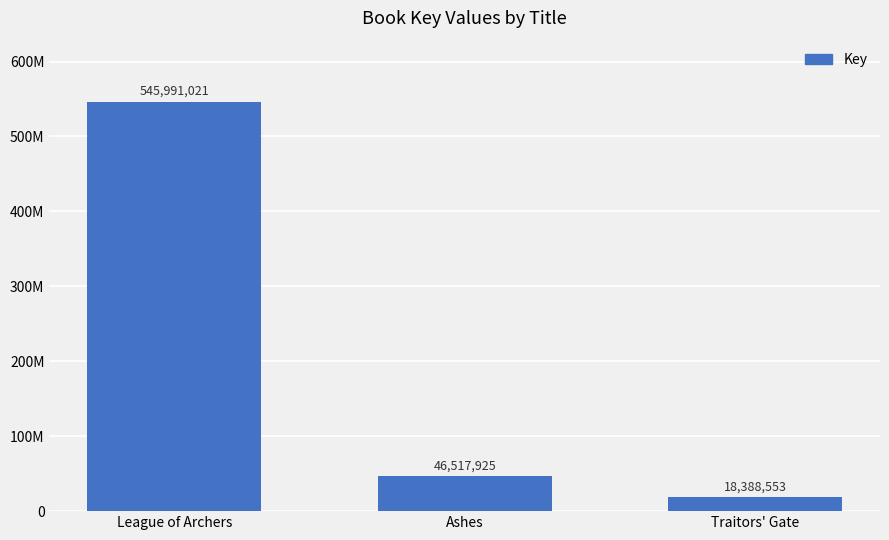

Read the value at Traitors' Gate, to the nearest 50.

18388550